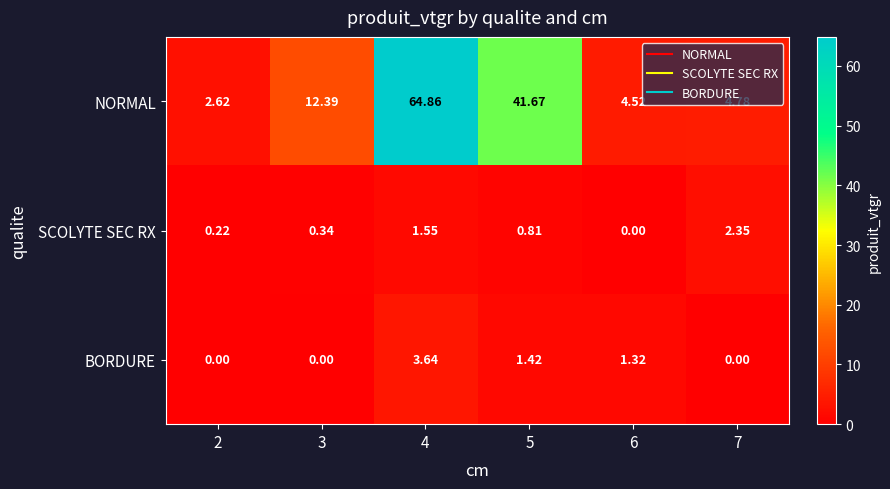

How many positive values does the SCOLYTE SEC RX series have?

5